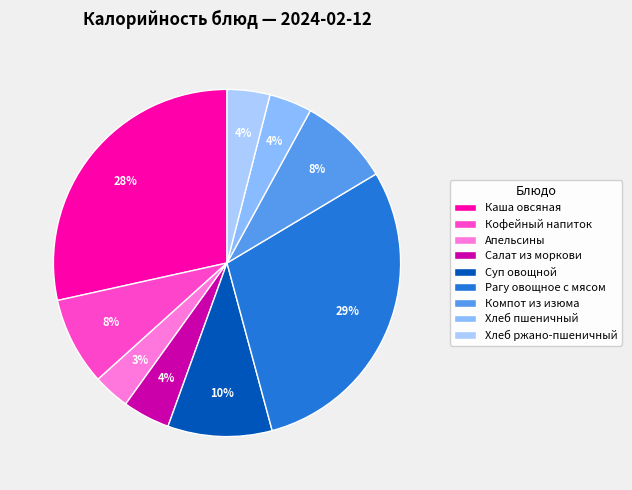

What is the smallest slice in the pie chart?

Апельсины